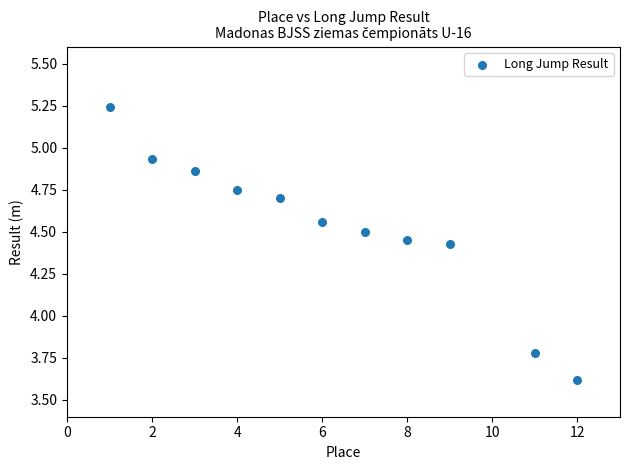

What Y value in the scatter plot is closest to 4?

3.8